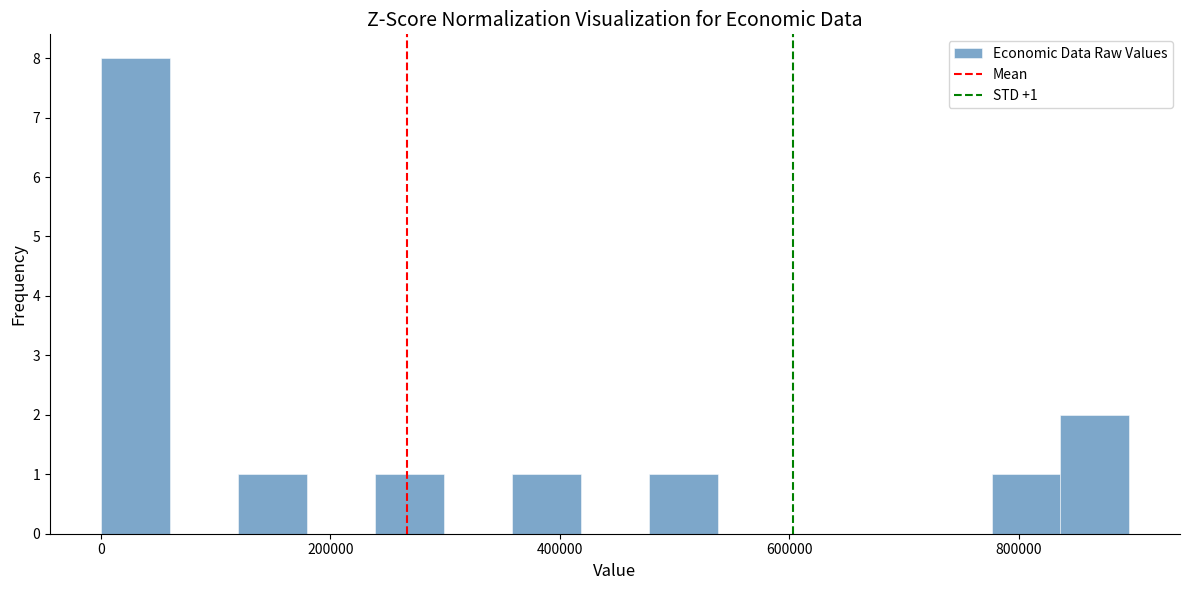

Around what value on the x-axis is the tallest bar? Give the approximate position of its centre, as read against the axis.

40000